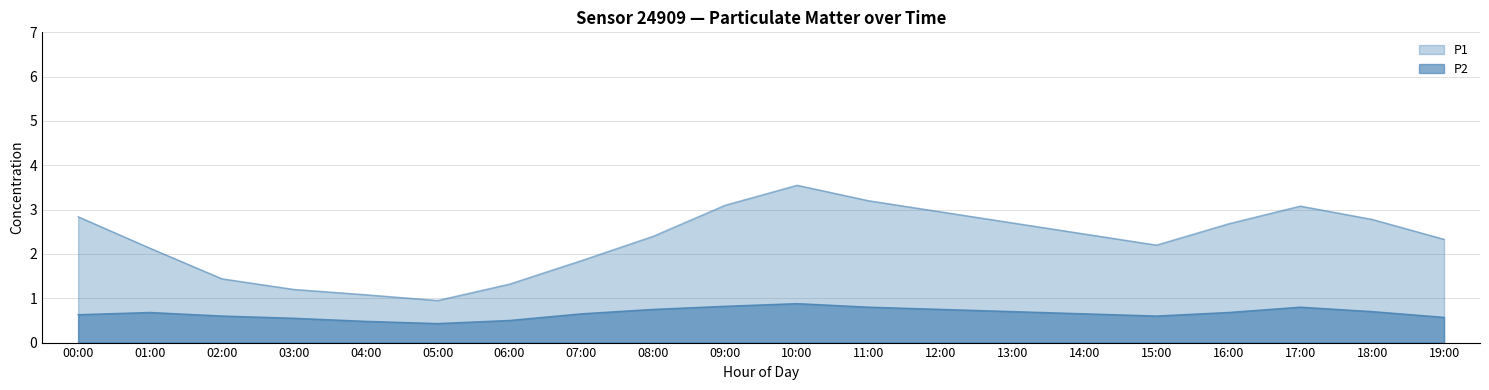

The P2 series shows 0.8 at 11:00. True or false?

True